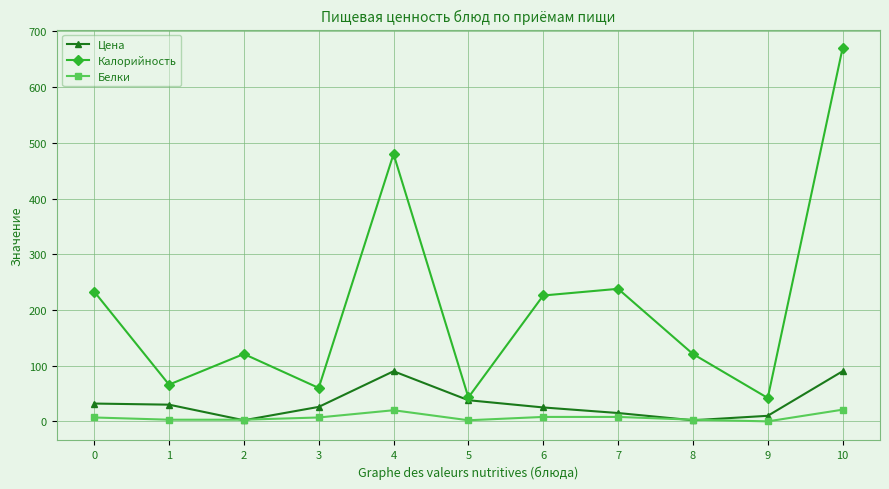

The Калорийность series shows 212 at 4. True or false?

False